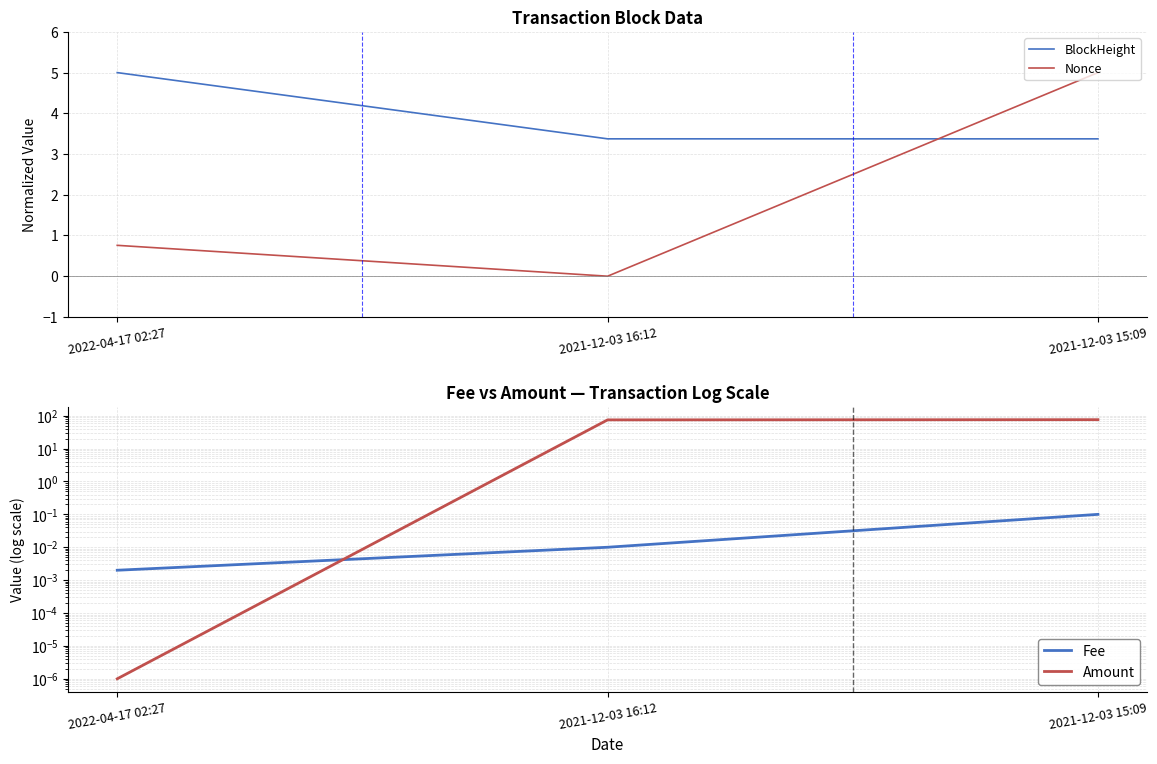

The Nonce series shows 3.5 at 2021-12-03 15:09. True or false?

False